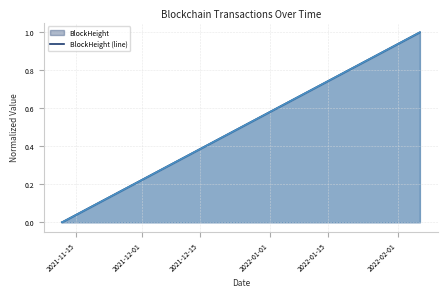

What is the maximum value shown in the chart?

1.0